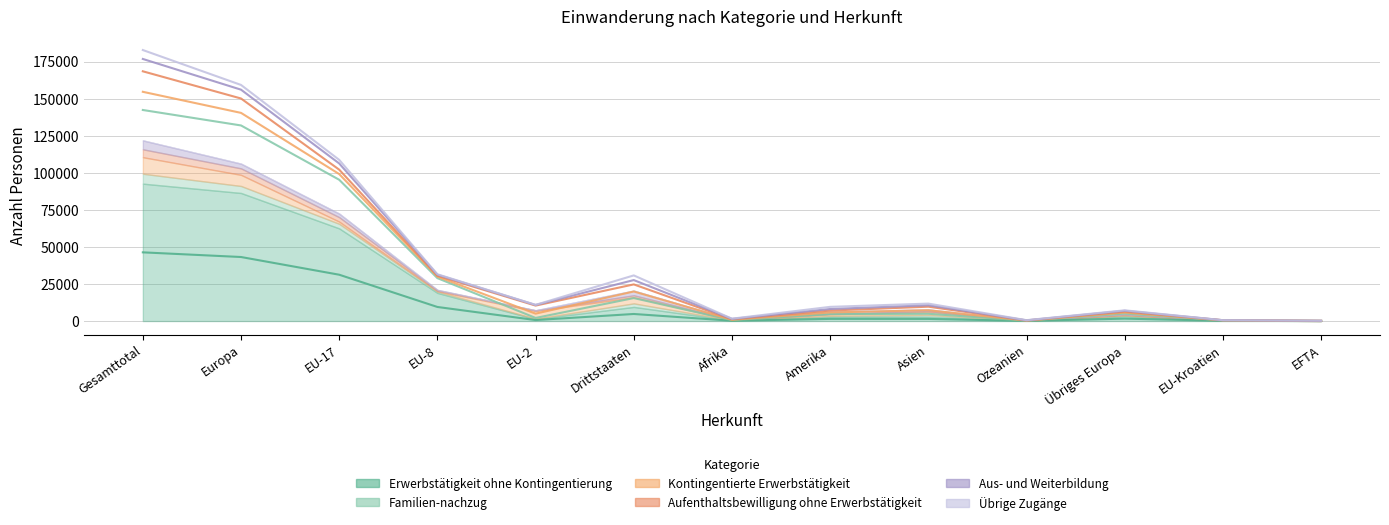

What is the label of the 2nd point from the right?

EU-Kroatien